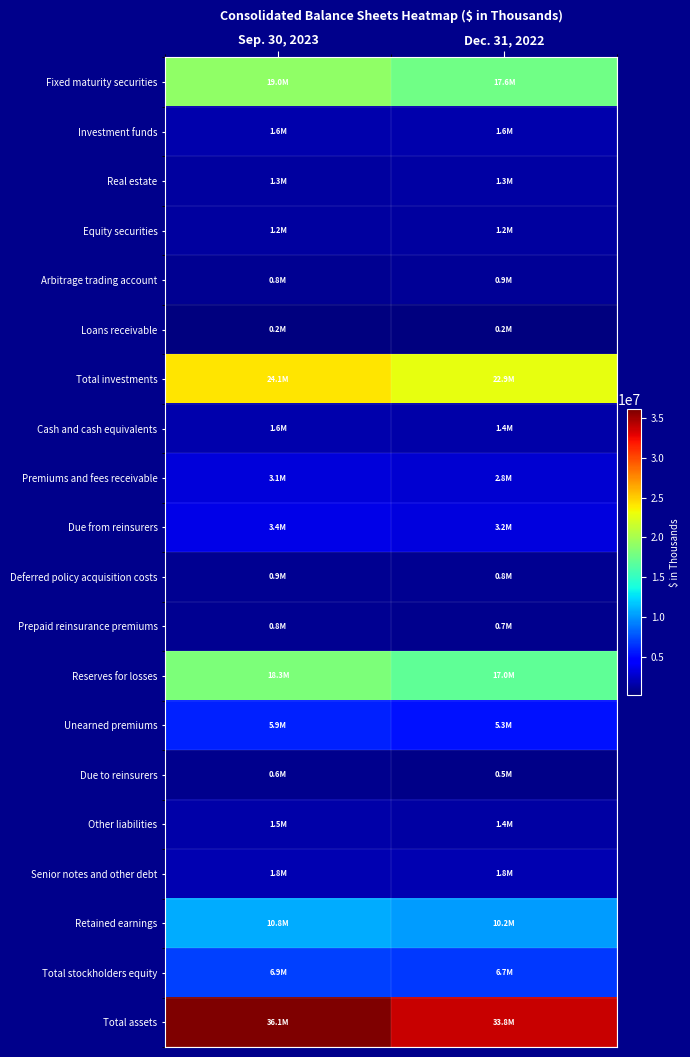

At Sep. 30, 2023, list the series in order from smallest to largest.

Loans receivable, Due to reinsurers, Prepaid reinsurance premiums, Arbitrage trading account, Deferred policy acquisition costs, Equity securities, Real estate, Other liabilities, Investment funds, Cash and cash equivalents, Senior notes and other debt, Premiums and fees receivable, Due from reinsurers, Unearned premiums, Total stockholders equity, Retained earnings, Reserves for losses, Fixed maturity securities, Total investments, Total assets